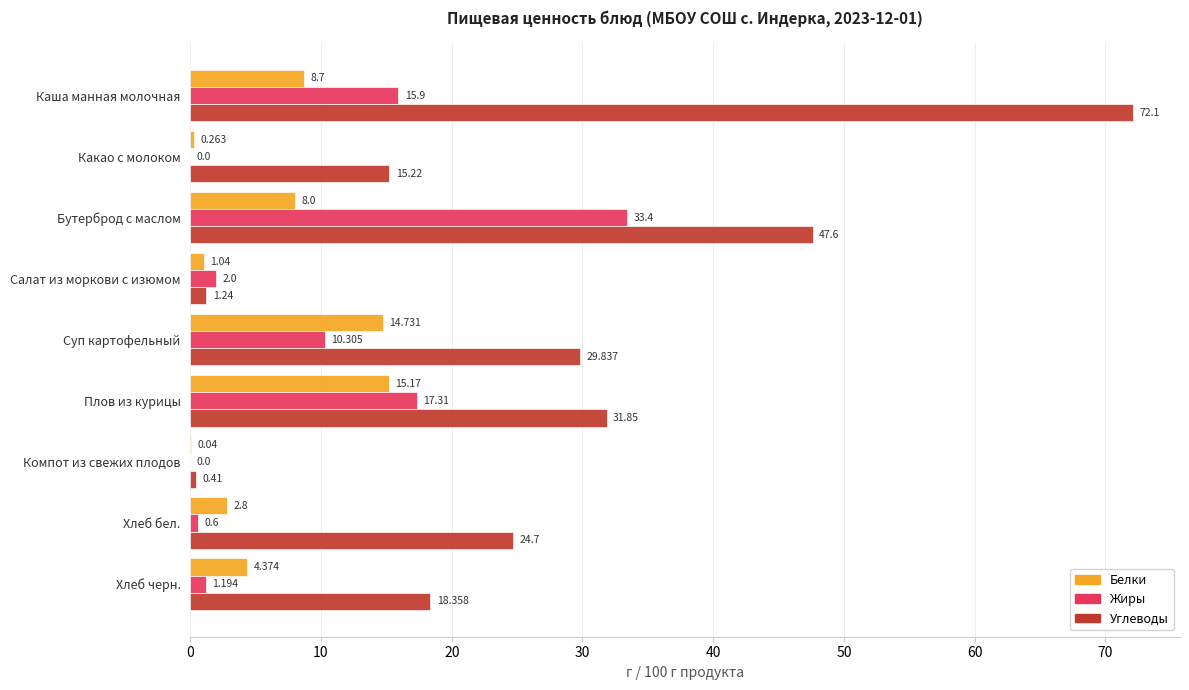

Which series has the largest total across all categories?

Углеводы